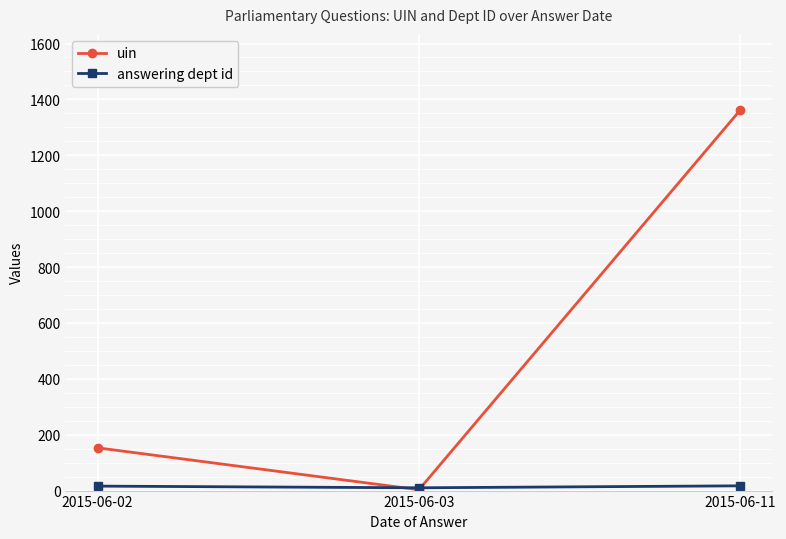

How many data points in answering dept id are less than 16?

1